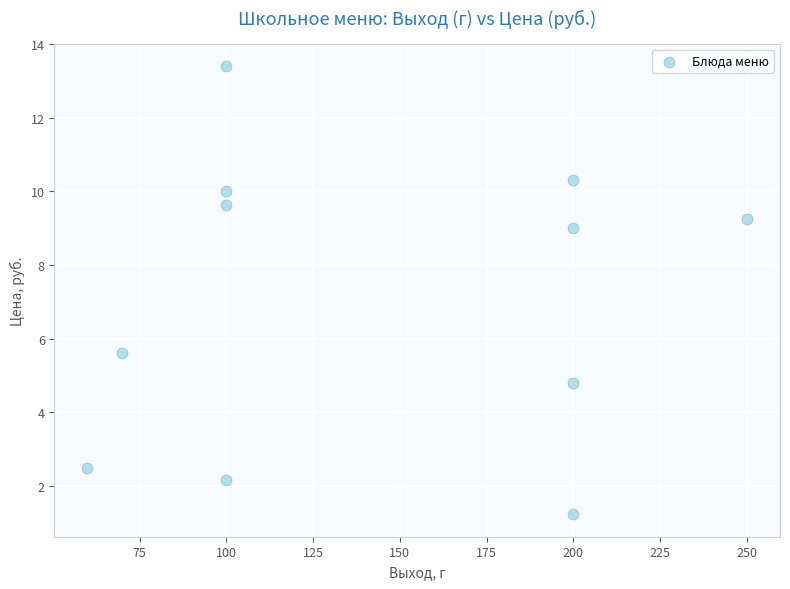

What is the range of Y values (max minus min)?

12.2